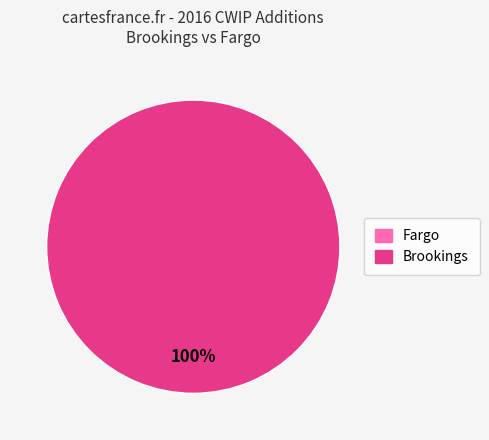

Does Brookings represent more than half of the total?

Yes